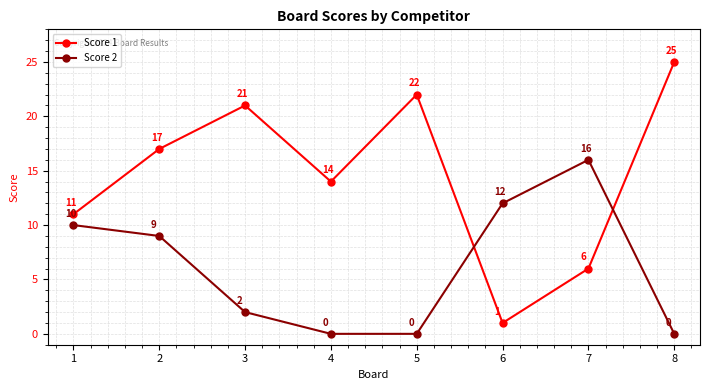

Reading left to right, extract all data points from this chart.

Score 1: 11	17	21	14	22	1	6	25
Score 2: 10	9	2	0	0	12	16	0